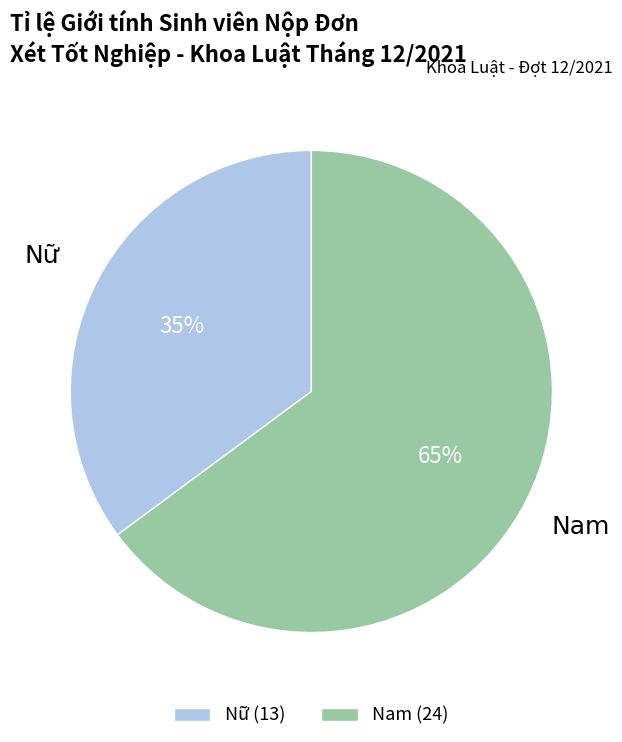

Is Nữ the majority of the pie?

No